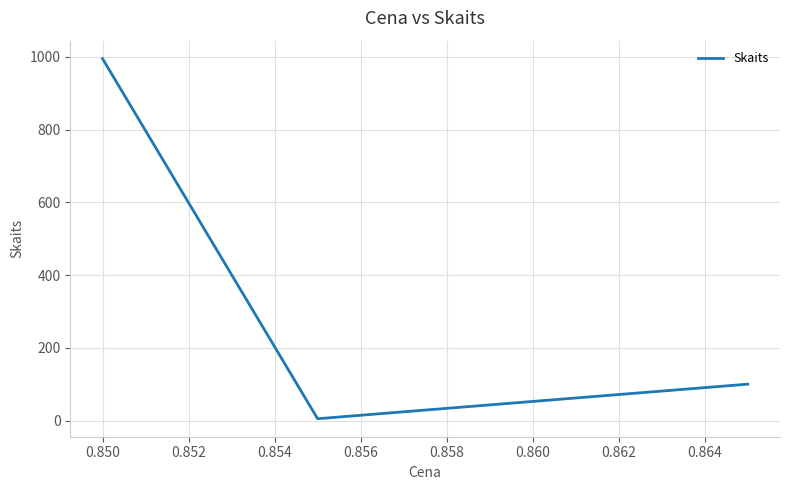

What is the maximum value shown in the chart?

995